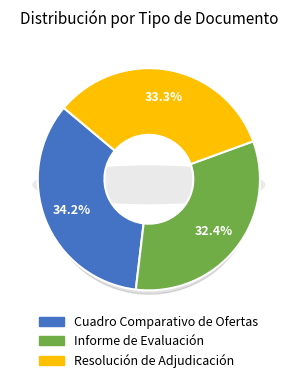

What is the total percentage of Resolución de Adjudicación and Informe de Evaluación?

65.8%